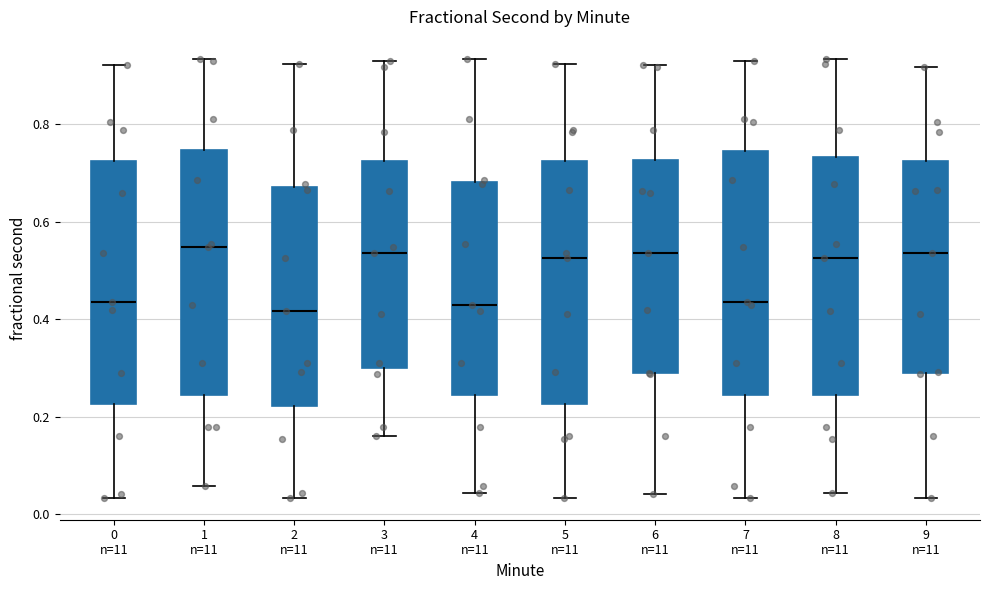

Reading left to right, read every box against the y-axis: the position of its median line, the range the box covers, and the ends of its whiskers. The values are not printed on the chart, so give them approximately, as read against the axis.

0 n=11: median 0.44, box 0.22 to 0.72, whiskers 0.04 to 0.92
1 n=11: median 0.54, box 0.24 to 0.74, whiskers 0.06 to 0.94
2 n=11: median 0.42, box 0.22 to 0.68, whiskers 0.04 to 0.92
3 n=11: median 0.54, box 0.30 to 0.72, whiskers 0.16 to 0.94
4 n=11: median 0.42, box 0.24 to 0.68, whiskers 0.04 to 0.94
5 n=11: median 0.52, box 0.22 to 0.72, whiskers 0.04 to 0.92
6 n=11: median 0.54, box 0.28 to 0.72, whiskers 0.04 to 0.92
7 n=11: median 0.44, box 0.24 to 0.74, whiskers 0.04 to 0.94
8 n=11: median 0.52, box 0.24 to 0.74, whiskers 0.04 to 0.94
9 n=11: median 0.54, box 0.28 to 0.72, whiskers 0.04 to 0.92